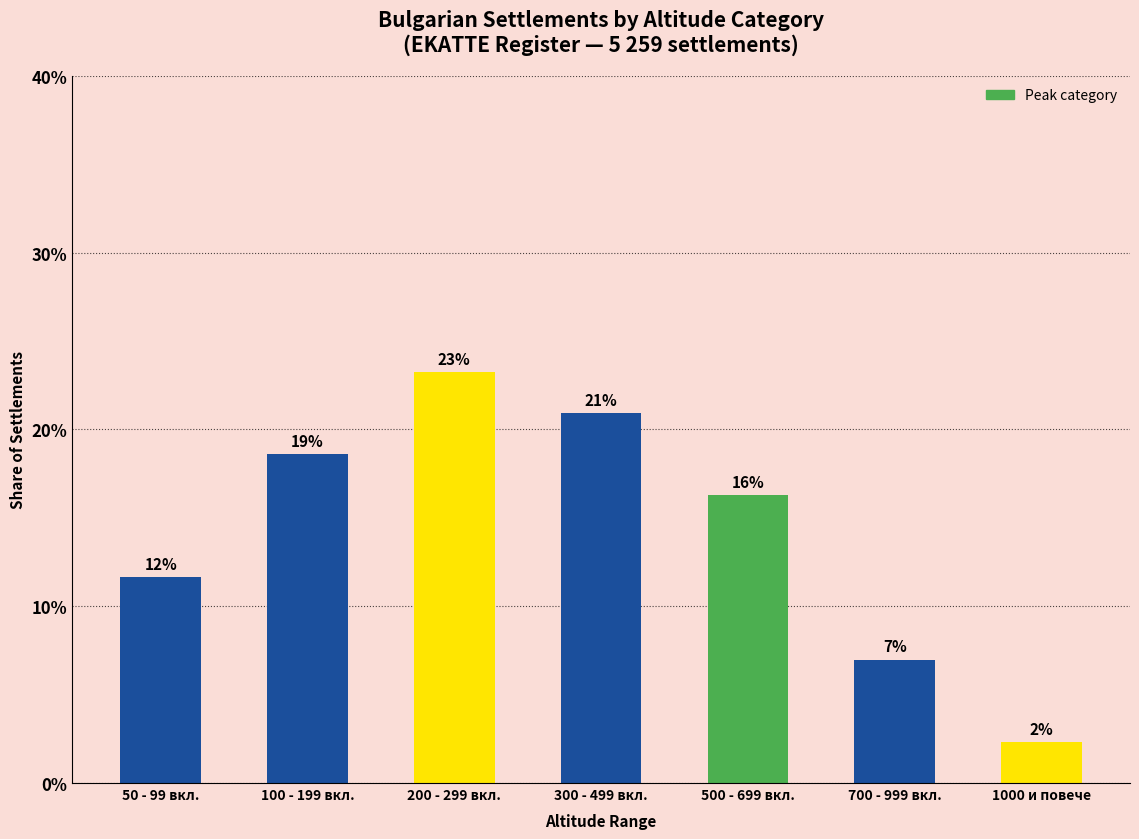

Reading left to right, transcribe all the data shown in this chart.

11.6	18.6	23.3	20.9	16.3	7.0	2.3